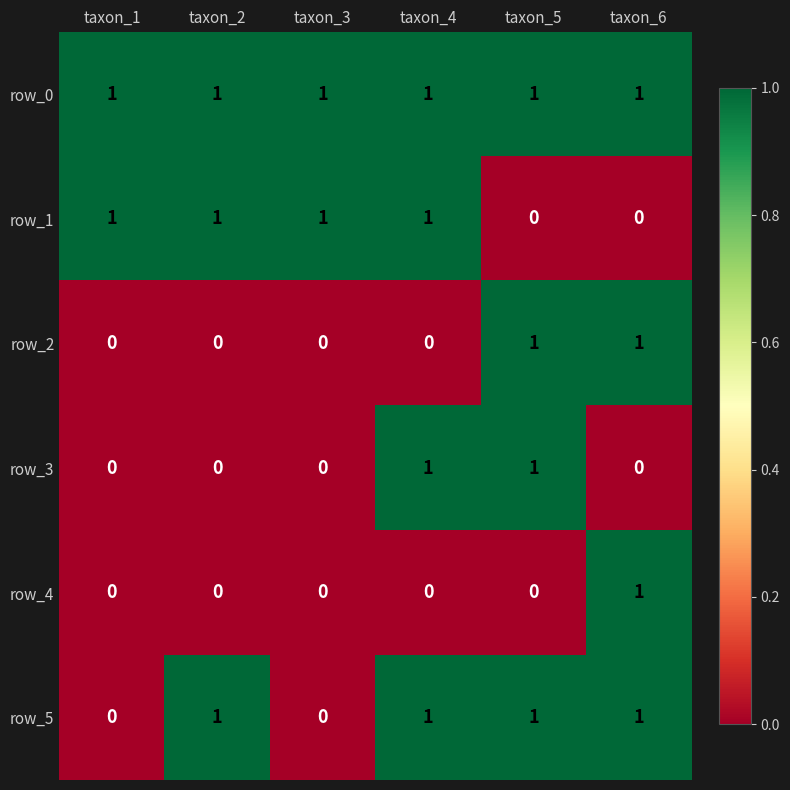

What is the difference between the row_5 values at taxon_3 and taxon_5?

1